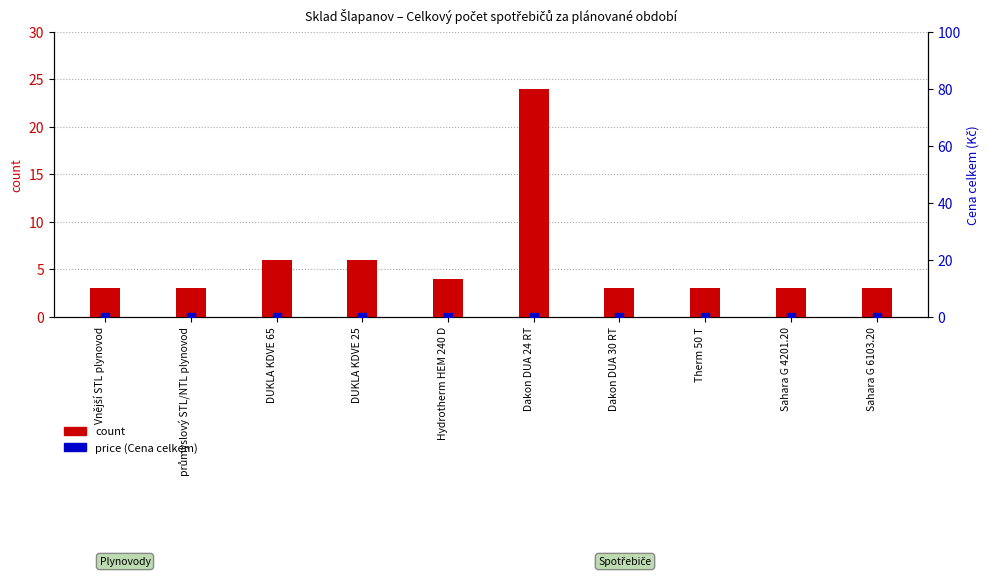

Which series contains the highest Y value?

count